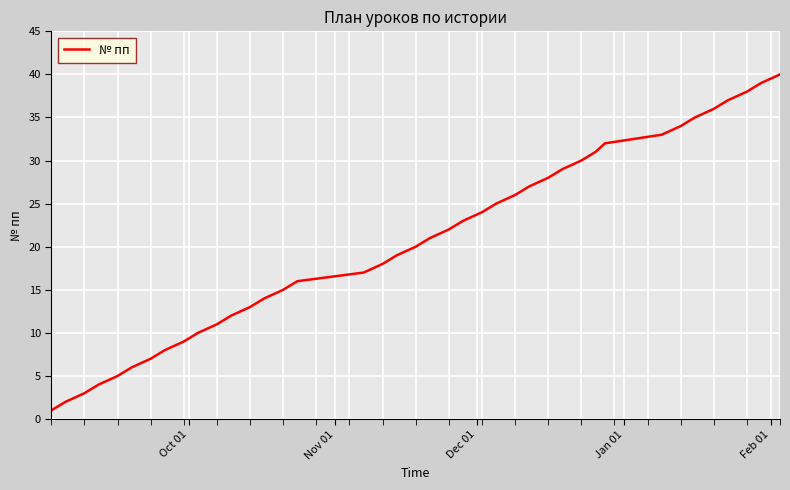

What is the smallest value displayed?

1